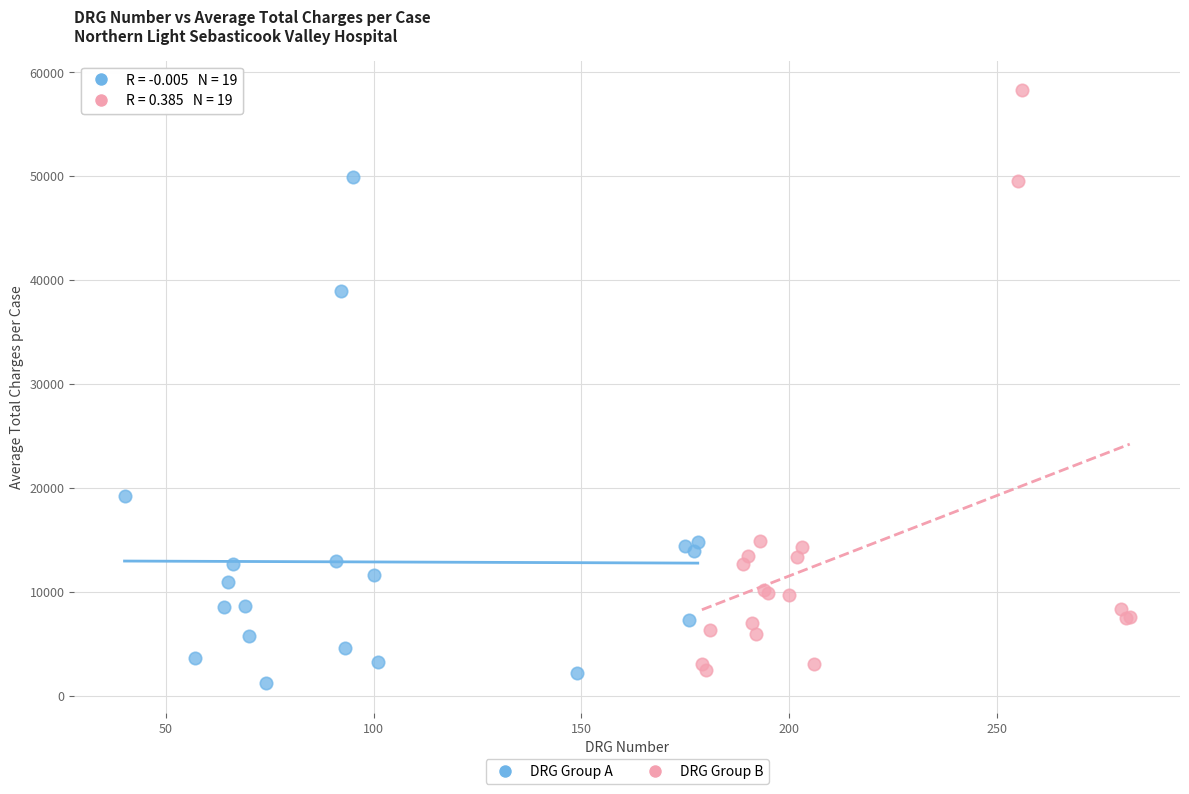

Which series reaches the maximum Y coordinate?

DRG Group B